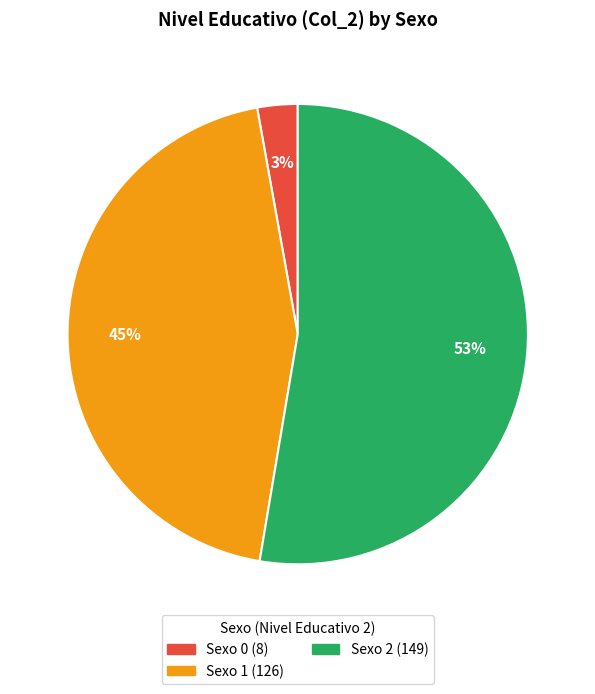

Combined, do Sexo 1 and Sexo 2 account for over 50%?

Yes